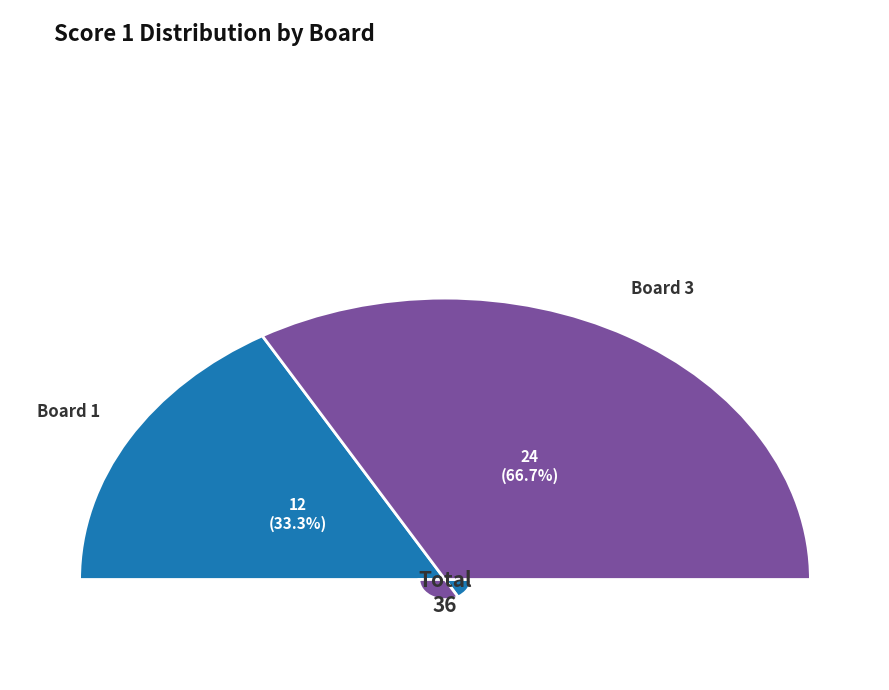

Is there any slice that represents more than half of the pie?

Yes